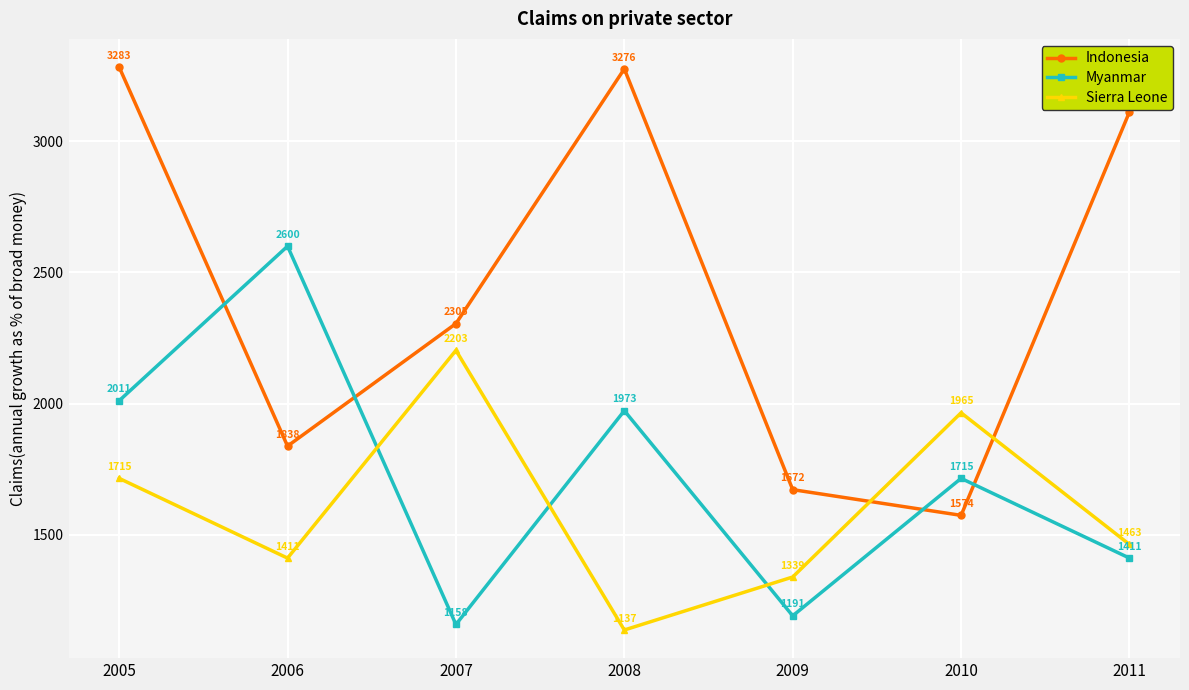

Between which two adjacent categories do Indonesia and Sierra Leone first intersect?

2009 and 2010